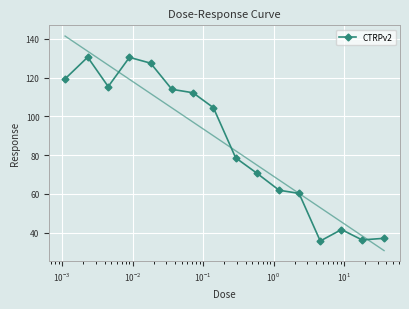

What is the highest value of the CTRPv2 series?

130.6